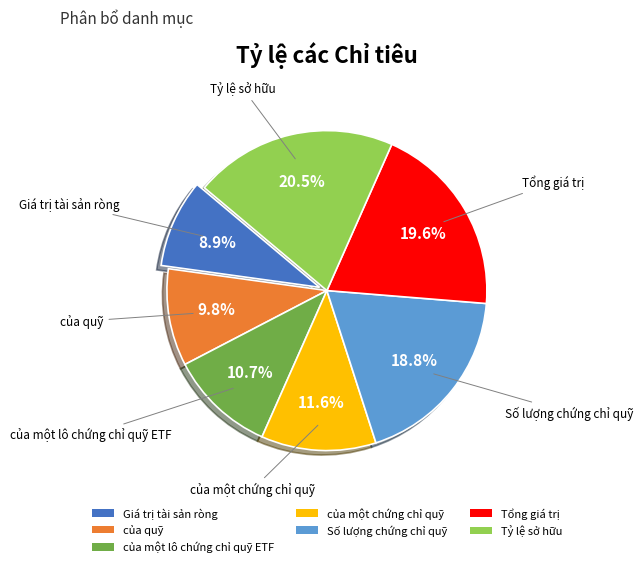

Is there any slice that represents more than half of the pie?

No